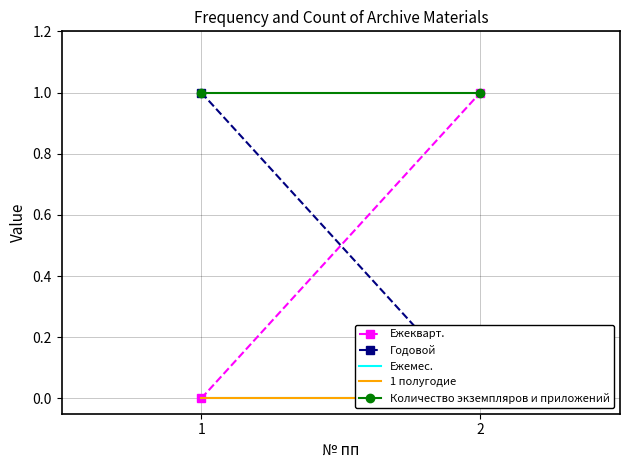

The value of Количество экземпляров и приложений at 1 is 1. True or false?

True